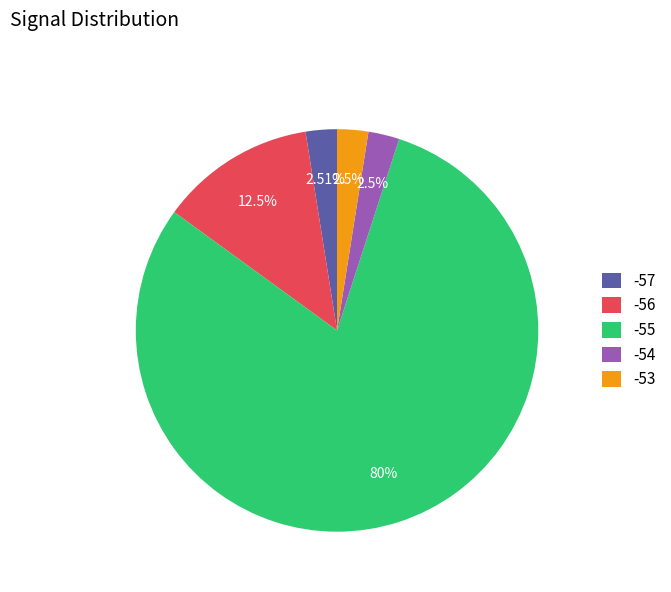

Which has a higher value, -56 or -55?

-55